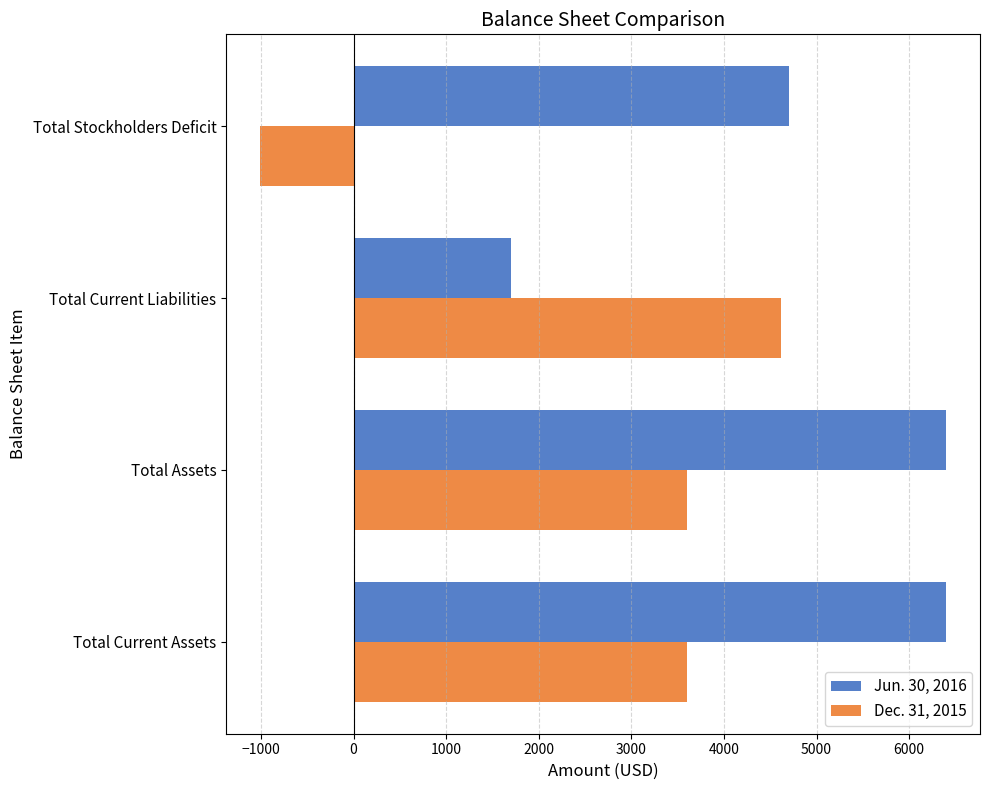

Which series has the widest spread of values?

Dec. 31, 2015